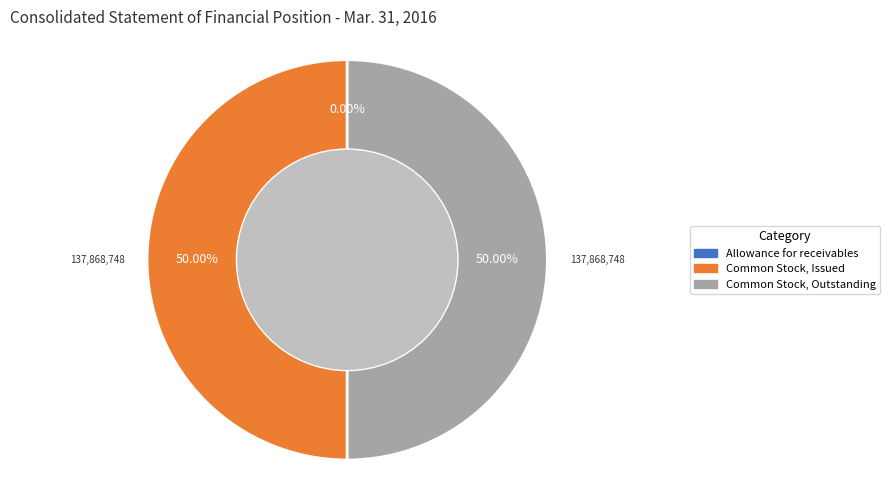

True or false: Common Stock, Issued accounts for 58% of the total.

False